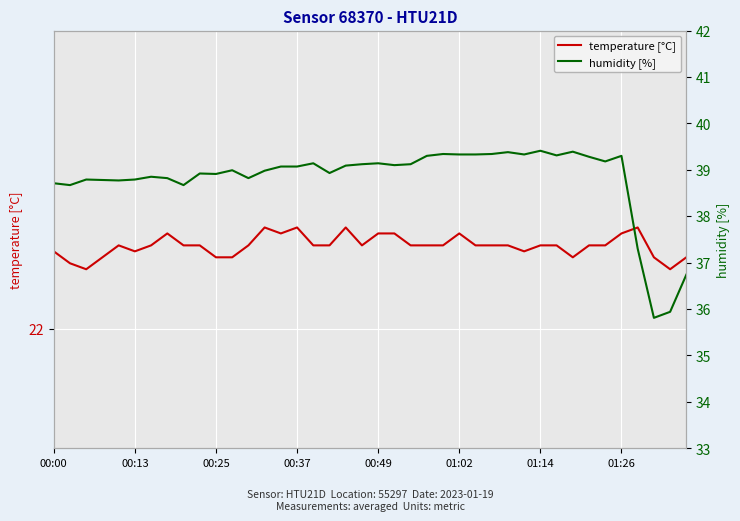

Rank the series by their average value, from highest to lowest.

humidity [%], temperature [°C]